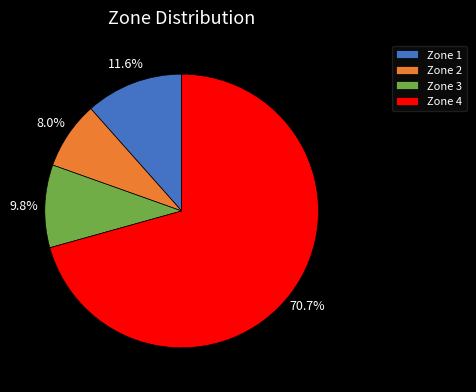

Which slice is the largest?

Zone 4